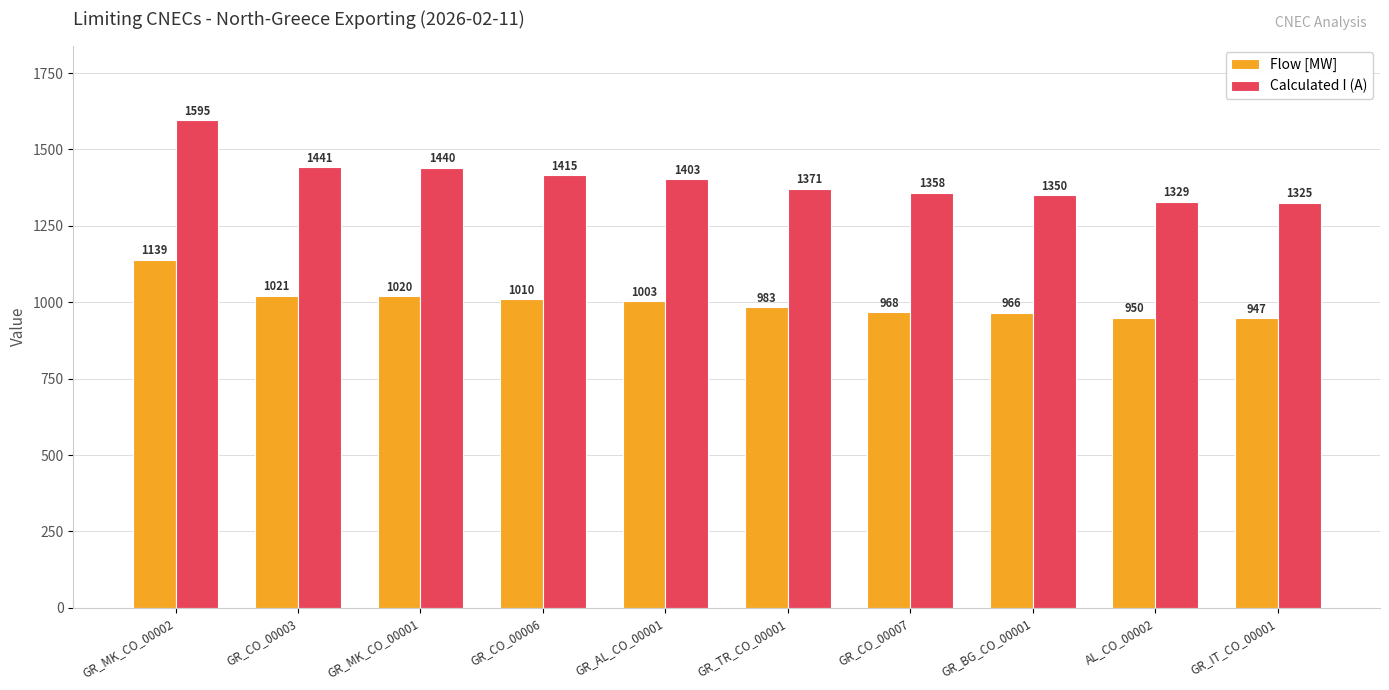

At which category does the chart reach its minimum across all series?

GR_IT_CO_00001